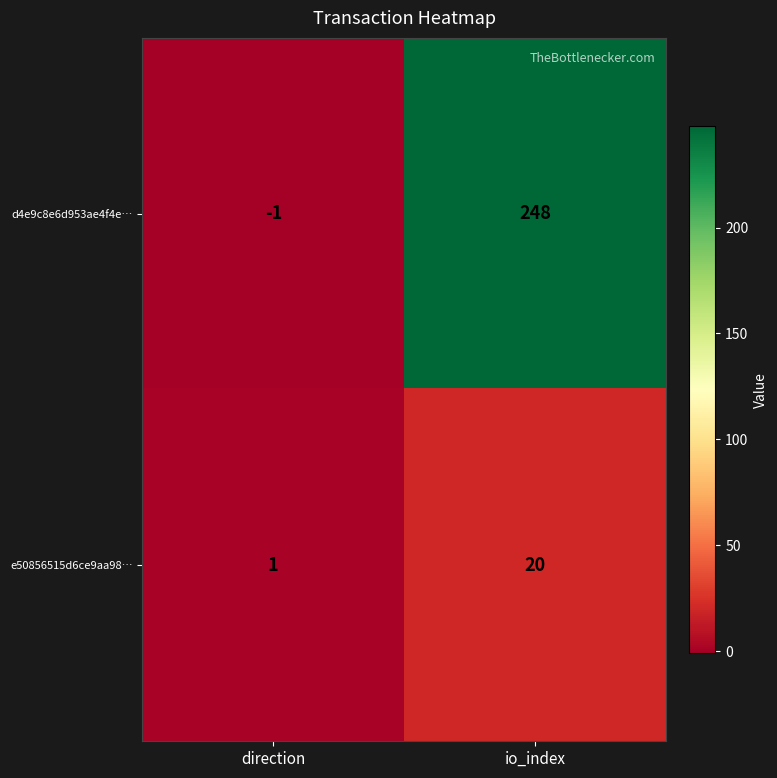

How many distinct data groups are displayed?

2